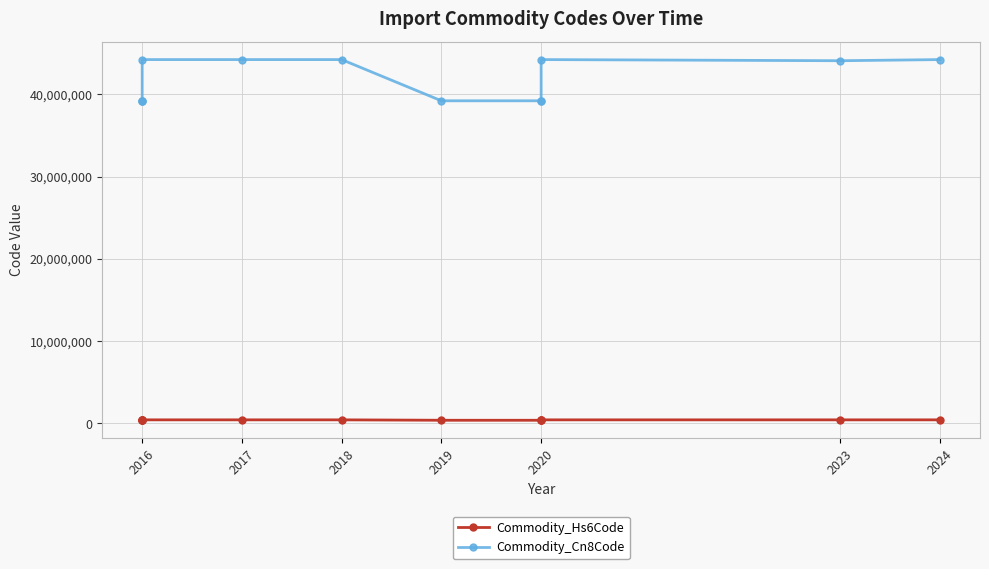

What is the maximum value for Commodity_Cn8Code?

44219999